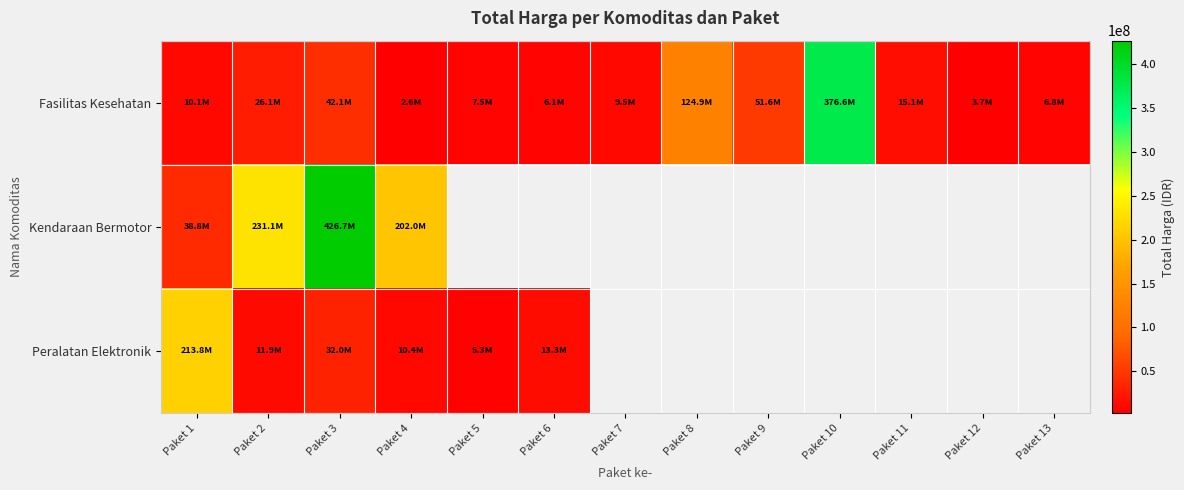

How many positive values does the Peralatan Elektronik series have?

6